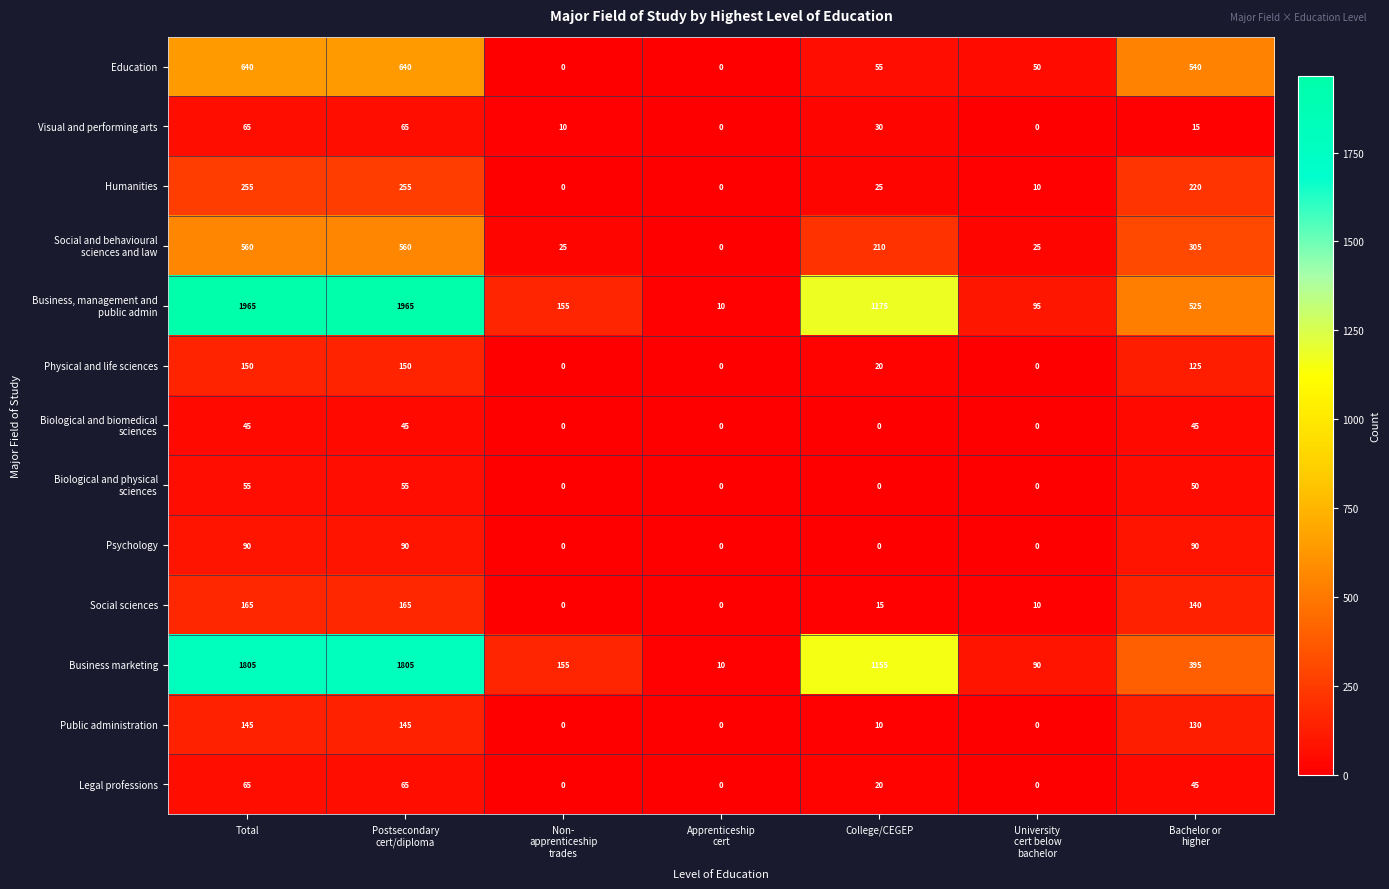

What is the sum of all Education values?

1925